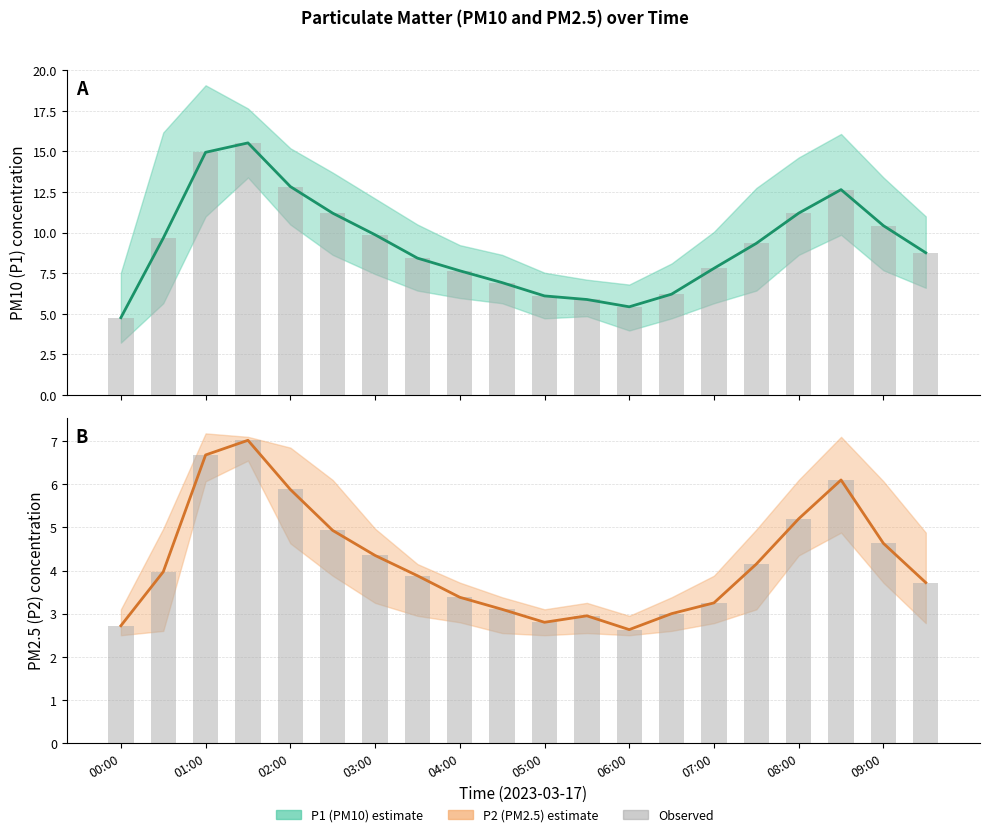

What is the maximum value for P1 (PM10)?

15.5